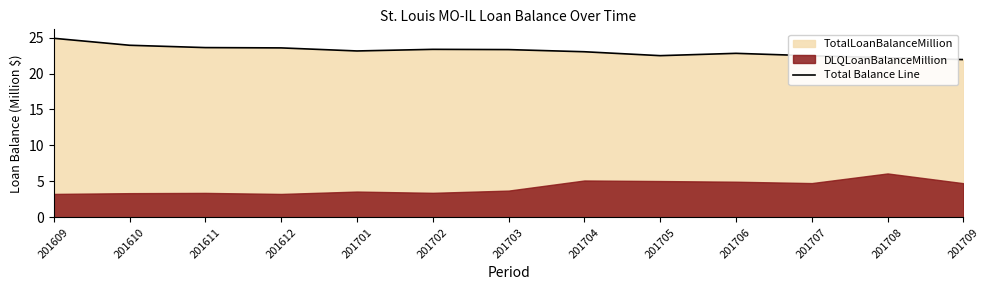

Rank the categories by value from highest to lowest.

201609, 201610, 201611, 201612, 201702, 201703, 201701, 201704, 201706, 201705, 201707, 201708, 201709